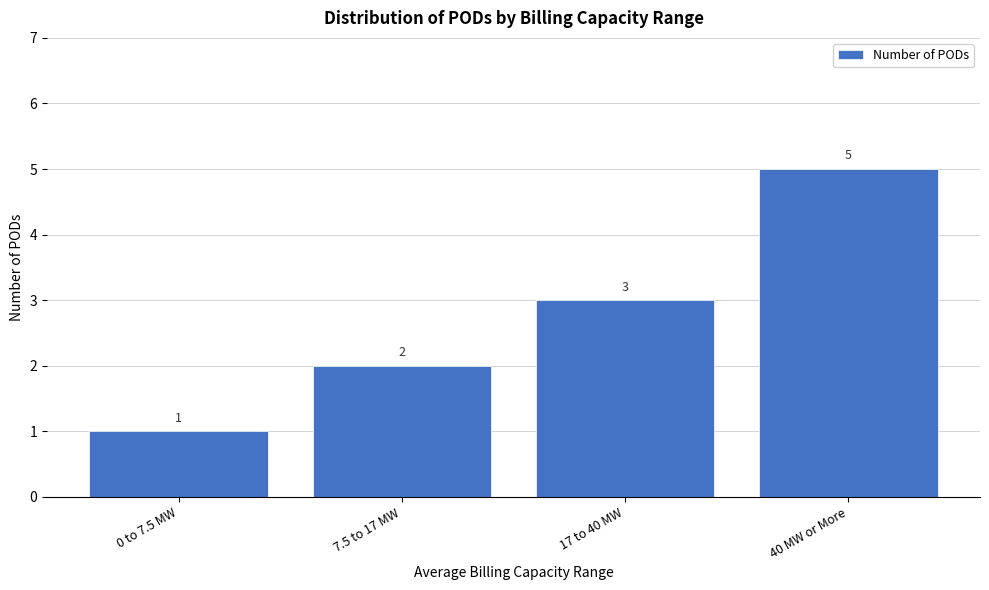

Reading left to right, what are all the values shown in this chart?

1	2	3	5